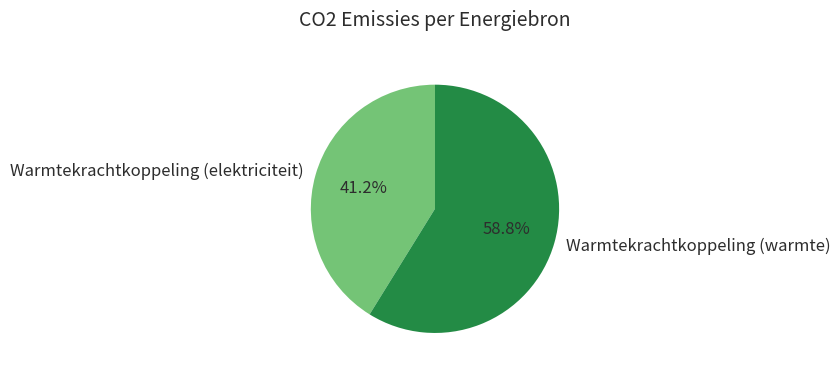

Which slice is the smallest?

Warmtekrachtkoppeling (elektriciteit)